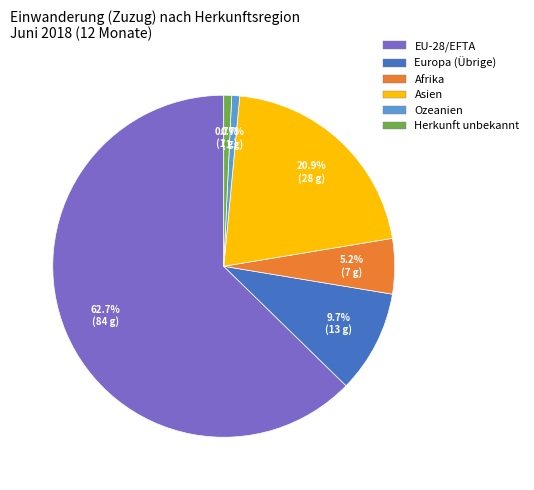

Count the number of slices in the pie.

6